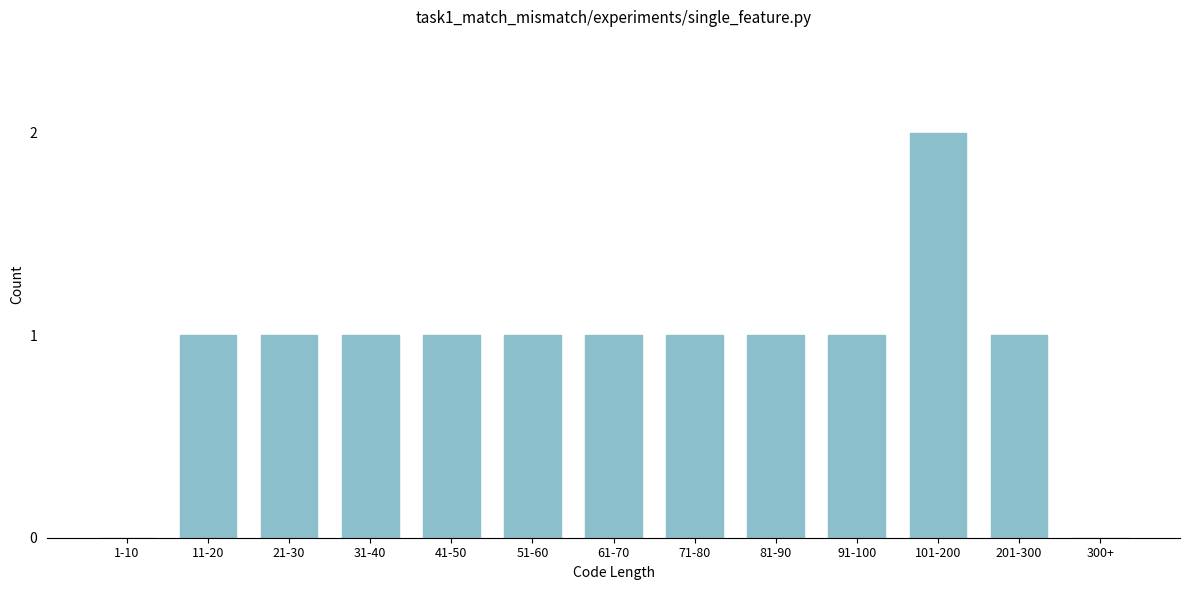

Reading left to right, what are all the values shown in this chart?

1-10=0	11-20=1	21-30=1	31-40=1	41-50=1	51-60=1	61-70=1	71-80=1	81-90=1	91-100=1	101-200=2	201-300=1	300+=0